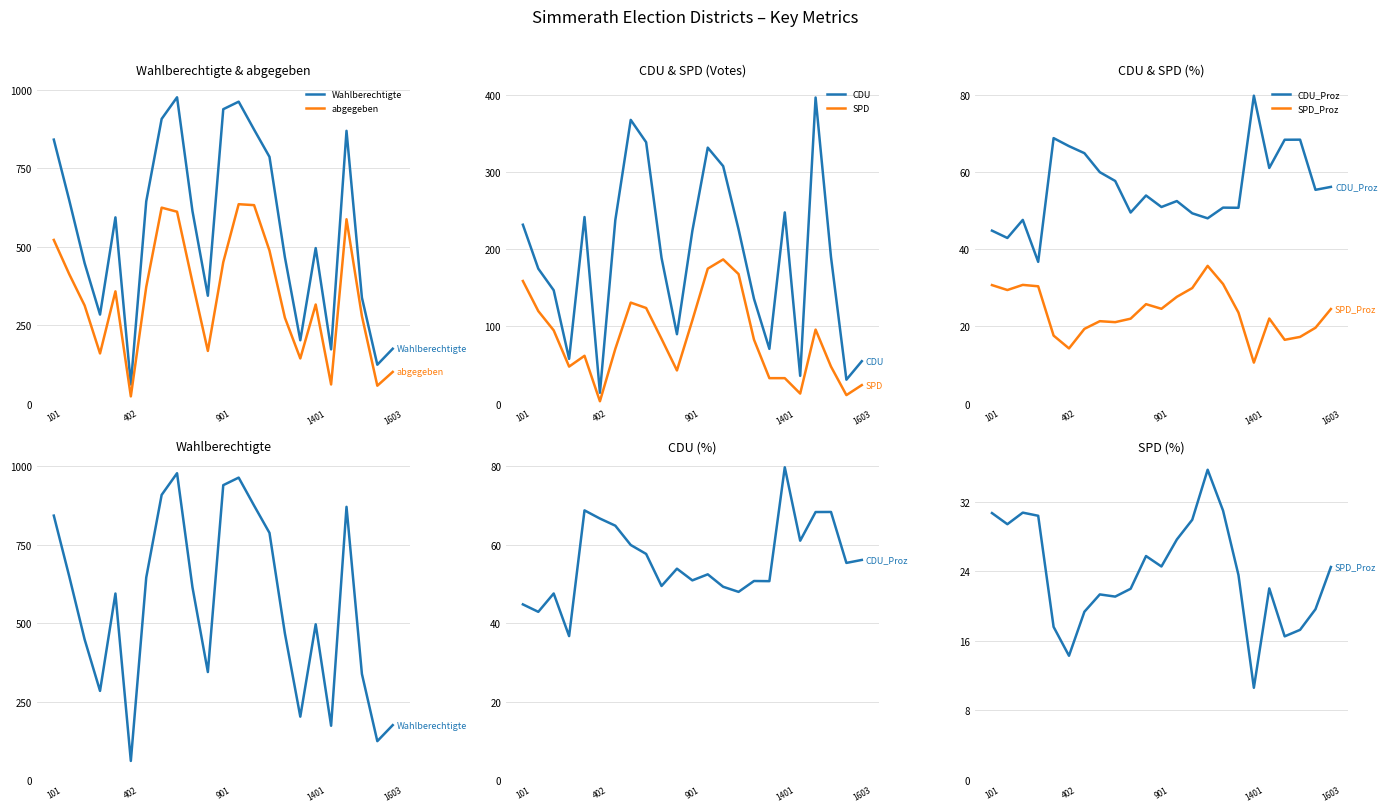

Where does the abgegeben series first go above 358?

101